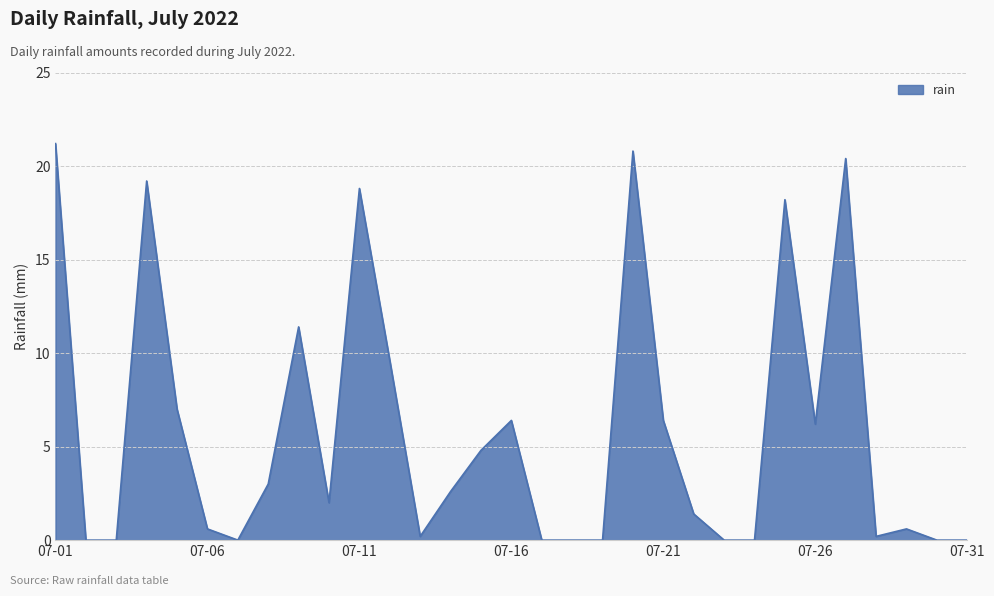

Does the chart display data point markers on the line(s)?

No